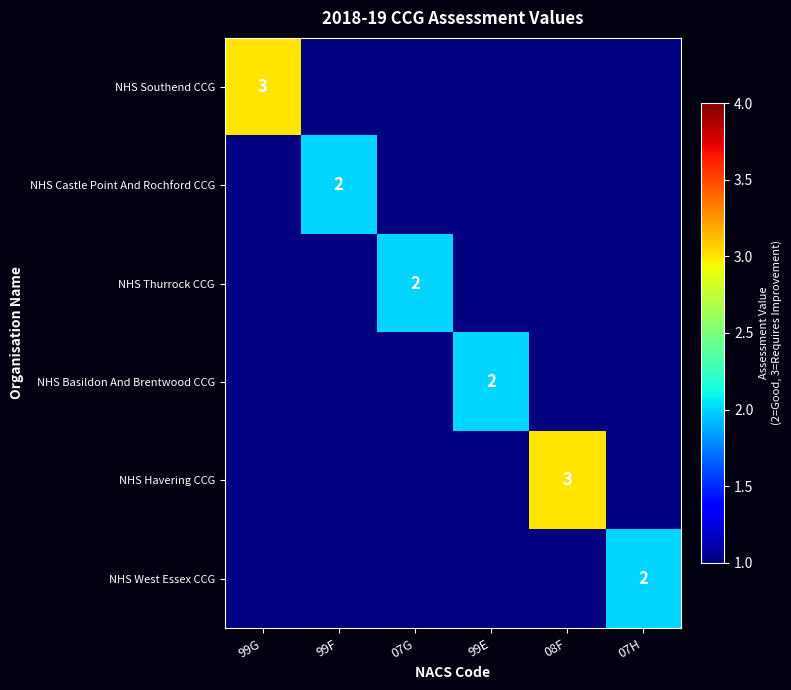

The value of NHS Havering CCG at 08F is 5. True or false?

False